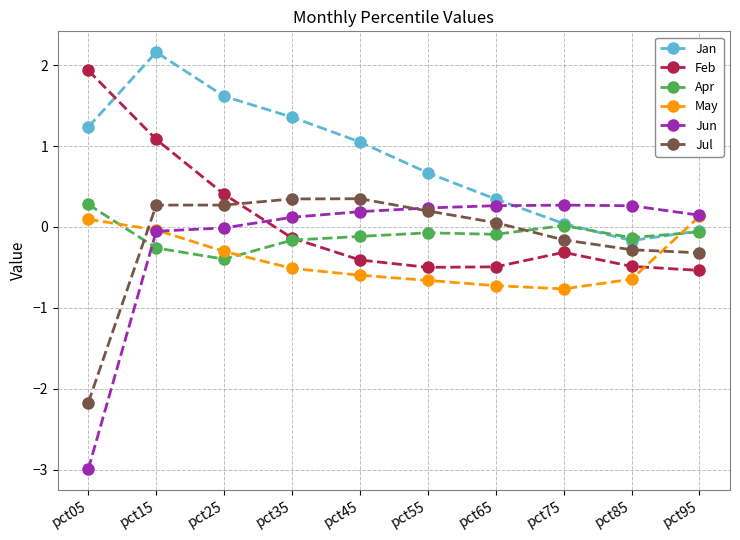

Which series ends up on top after the final intersection of Jul and Apr?

Apr